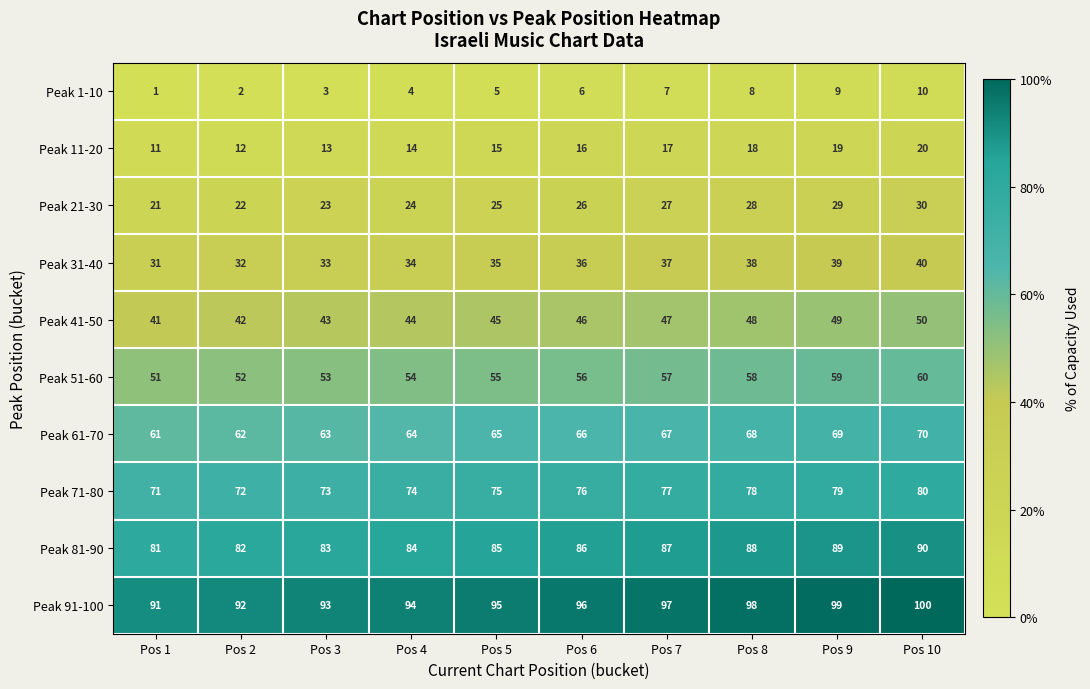

Which label corresponds to the largest value in the chart?

Pos 10